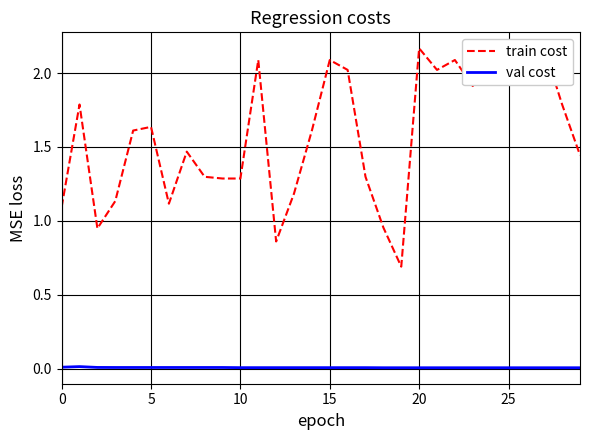

Does the chart display data point markers on the line(s)?

No